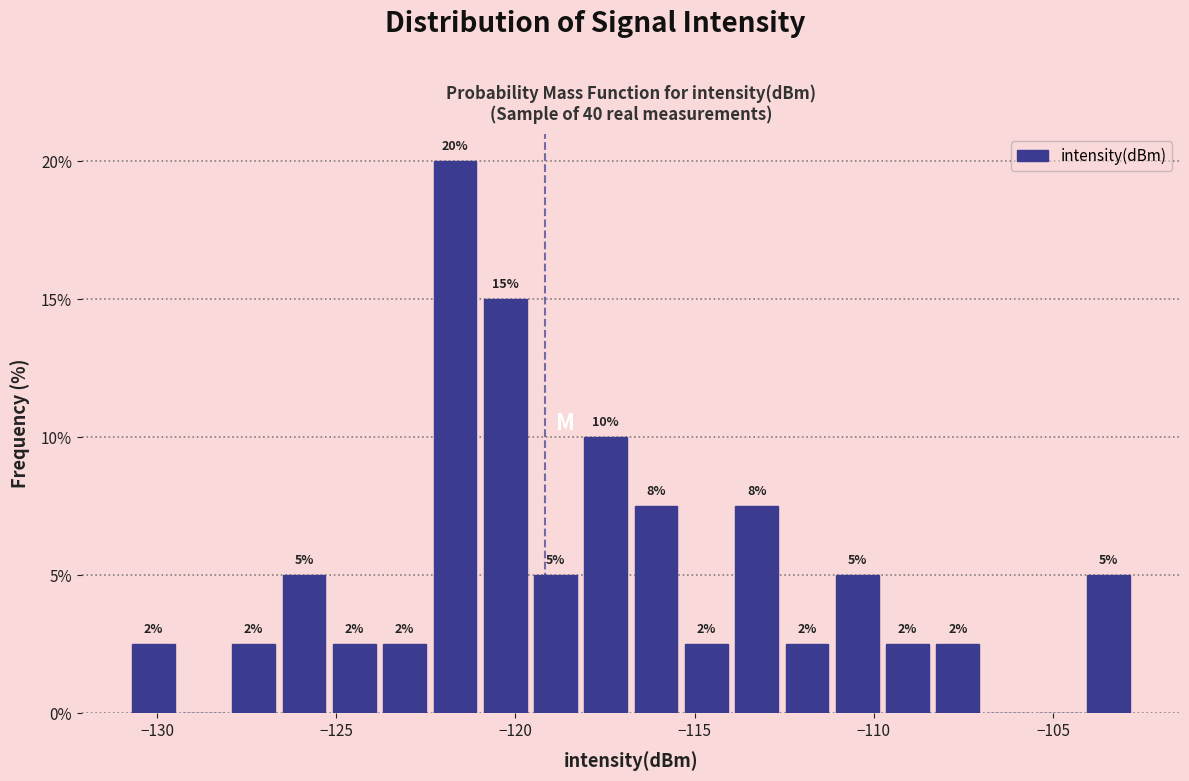

Around what value on the x-axis is the tallest bar? Give the approximate position of its centre, as read against the axis.

-121.5